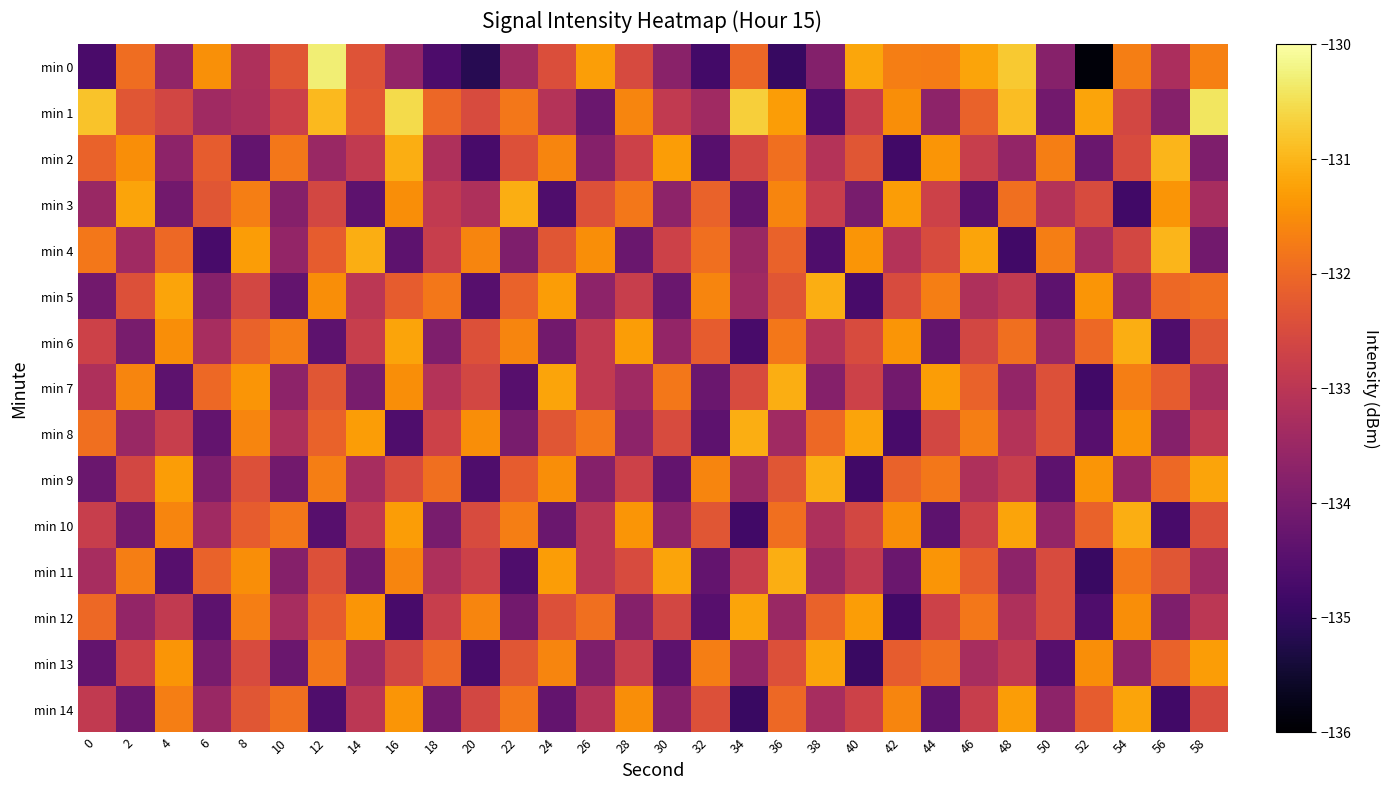

Reading left to right, what are all the values shown in this chart?

min 0: 0=-134.7	2=-131.9	4=-133.6	6=-131.5	8=-133.2	10=-132.3	12=-130.3	14=-132.4	16=-133.6	18=-134.6	20=-135.2	22=-133.4	24=-132.4	26=-131.3	28=-132.5	30=-133.7	32=-134.8	34=-132.0	36=-134.9	38=-133.8	40=-131.2	42=-131.7	44=-131.7	46=-131.2	48=-130.8	50=-133.8	52=-135.9	54=-131.7	56=-133.3	58=-131.7
min 1: 0=-130.8	2=-132.3	4=-132.6	6=-133.4	8=-133.2	10=-132.7	12=-130.9	14=-132.3	16=-130.5	18=-132.0	20=-132.5	22=-131.8	24=-133.1	26=-134.2	28=-131.6	30=-132.9	32=-133.4	34=-130.7	36=-131.3	38=-134.6	40=-132.8	42=-131.5	44=-133.7	46=-132.1	48=-130.9	50=-134.1	52=-131.2	54=-132.6	56=-133.8	58=-130.4
min 2: 0=-132.1	2=-131.5	4=-133.7	6=-132.2	8=-134.3	10=-131.8	12=-133.5	14=-132.9	16=-131.1	18=-133.2	20=-134.7	22=-132.4	24=-131.6	26=-133.8	28=-132.7	30=-131.3	32=-134.5	34=-132.6	36=-131.9	38=-133.1	40=-132.3	42=-134.8	44=-131.4	46=-132.8	48=-133.6	50=-131.7	52=-134.2	54=-132.5	56=-131.0	58=-133.9
min 3: 0=-133.5	2=-131.2	4=-134.1	6=-132.3	8=-131.7	10=-133.8	12=-132.6	14=-134.4	16=-131.5	18=-132.9	20=-133.2	22=-131.1	24=-134.6	26=-132.4	28=-131.8	30=-133.7	32=-132.1	34=-134.3	36=-131.6	38=-132.8	40=-134.0	42=-131.3	44=-132.7	46=-134.5	48=-131.9	50=-133.1	52=-132.5	54=-134.8	56=-131.4	58=-133.3
min 4: 0=-131.8	2=-133.4	4=-132.0	6=-134.7	8=-131.3	10=-133.6	12=-132.2	14=-131.1	16=-134.4	18=-132.8	20=-131.6	22=-133.9	24=-132.3	26=-131.5	28=-134.2	30=-132.7	32=-131.9	34=-133.5	36=-132.1	38=-134.6	40=-131.4	42=-133.1	44=-132.5	46=-131.2	48=-134.8	50=-131.7	52=-133.3	54=-132.6	56=-131.0	58=-134.1
min 5: 0=-134.1	2=-132.4	4=-131.2	6=-133.8	8=-132.6	10=-134.3	12=-131.5	14=-133.0	16=-132.2	18=-131.8	20=-134.5	22=-132.1	24=-131.3	26=-133.7	28=-132.8	30=-134.2	32=-131.6	34=-133.4	36=-132.3	38=-131.1	40=-134.7	42=-132.5	44=-131.7	46=-133.2	48=-132.9	50=-134.4	52=-131.4	54=-133.6	56=-132.0	58=-131.9
min 6: 0=-132.7	2=-134.0	4=-131.5	6=-133.3	8=-132.1	10=-131.7	12=-134.4	14=-132.8	16=-131.2	18=-133.9	20=-132.4	22=-131.6	24=-134.1	26=-132.9	28=-131.3	30=-133.6	32=-132.2	34=-134.7	36=-131.8	38=-133.1	40=-132.5	42=-131.4	44=-134.3	46=-132.6	48=-131.9	50=-133.5	52=-132.0	54=-131.1	56=-134.6	58=-132.3
min 7: 0=-133.2	2=-131.6	4=-134.4	6=-132.0	8=-131.4	10=-133.7	12=-132.3	14=-134.0	16=-131.5	18=-133.1	20=-132.6	22=-134.5	24=-131.2	26=-132.9	28=-133.4	30=-131.8	32=-134.2	34=-132.5	36=-131.1	38=-133.8	40=-132.7	42=-134.1	44=-131.3	46=-132.1	48=-133.6	50=-132.4	52=-134.8	54=-131.7	56=-132.2	58=-133.3
min 8: 0=-131.9	2=-133.5	4=-132.8	6=-134.3	8=-131.6	10=-133.2	12=-132.1	14=-131.3	16=-134.6	18=-132.7	20=-131.5	22=-134.0	24=-132.3	26=-131.8	28=-133.7	30=-132.5	32=-134.4	34=-131.1	36=-133.4	38=-132.0	40=-131.2	42=-134.7	44=-132.6	46=-131.7	48=-133.1	50=-132.4	52=-134.5	54=-131.4	56=-133.8	58=-132.9
min 9: 0=-134.2	2=-132.6	4=-131.3	6=-133.9	8=-132.4	10=-134.1	12=-131.7	14=-133.3	16=-132.5	18=-131.9	20=-134.6	22=-132.2	24=-131.5	26=-133.8	28=-132.7	30=-134.3	32=-131.6	34=-133.5	36=-132.3	38=-131.1	40=-134.8	42=-132.1	44=-131.8	46=-133.2	48=-132.8	50=-134.4	52=-131.4	54=-133.6	56=-132.0	58=-131.2
min 10: 0=-132.8	2=-134.1	4=-131.6	6=-133.4	8=-132.2	10=-131.8	12=-134.5	14=-132.9	16=-131.3	18=-134.0	20=-132.5	22=-131.7	24=-134.2	26=-133.0	28=-131.4	30=-133.7	32=-132.3	34=-134.8	36=-131.9	38=-133.2	40=-132.6	42=-131.5	44=-134.4	46=-132.7	48=-131.2	50=-133.6	52=-132.1	54=-131.1	56=-134.7	58=-132.4
min 11: 0=-133.3	2=-131.7	4=-134.5	6=-132.1	8=-131.5	10=-133.8	12=-132.4	14=-134.1	16=-131.6	18=-133.2	20=-132.7	22=-134.6	24=-131.3	26=-133.0	28=-132.5	30=-131.2	32=-134.3	34=-132.8	36=-131.1	38=-133.5	40=-132.9	42=-134.2	44=-131.4	46=-132.2	48=-133.7	50=-132.5	52=-134.9	54=-131.8	56=-132.3	58=-133.4
min 12: 0=-132.0	2=-133.6	4=-132.9	6=-134.4	8=-131.7	10=-133.3	12=-132.2	14=-131.4	16=-134.7	18=-132.8	20=-131.6	22=-134.1	24=-132.4	26=-131.9	28=-133.8	30=-132.6	32=-134.5	34=-131.2	36=-133.5	38=-132.1	40=-131.3	42=-134.8	44=-132.7	46=-131.8	48=-133.2	50=-132.5	52=-134.6	54=-131.5	56=-133.9	58=-133.0
min 13: 0=-134.3	2=-132.7	4=-131.4	6=-134.0	8=-132.5	10=-134.2	12=-131.8	14=-133.4	16=-132.6	18=-132.0	20=-134.7	22=-132.3	24=-131.6	26=-133.9	28=-132.8	30=-134.4	32=-131.7	34=-133.6	36=-132.4	38=-131.2	40=-134.9	42=-132.2	44=-131.9	46=-133.3	48=-132.9	50=-134.5	52=-131.5	54=-133.7	56=-132.1	58=-131.3
min 14: 0=-132.9	2=-134.2	4=-131.7	6=-133.5	8=-132.3	10=-131.9	12=-134.6	14=-133.0	16=-131.4	18=-134.1	20=-132.6	22=-131.8	24=-134.3	26=-133.1	28=-131.5	30=-133.8	32=-132.4	34=-134.9	36=-132.0	38=-133.3	40=-132.7	42=-131.6	44=-134.4	46=-132.8	48=-131.3	50=-133.7	52=-132.2	54=-131.2	56=-134.8	58=-132.5